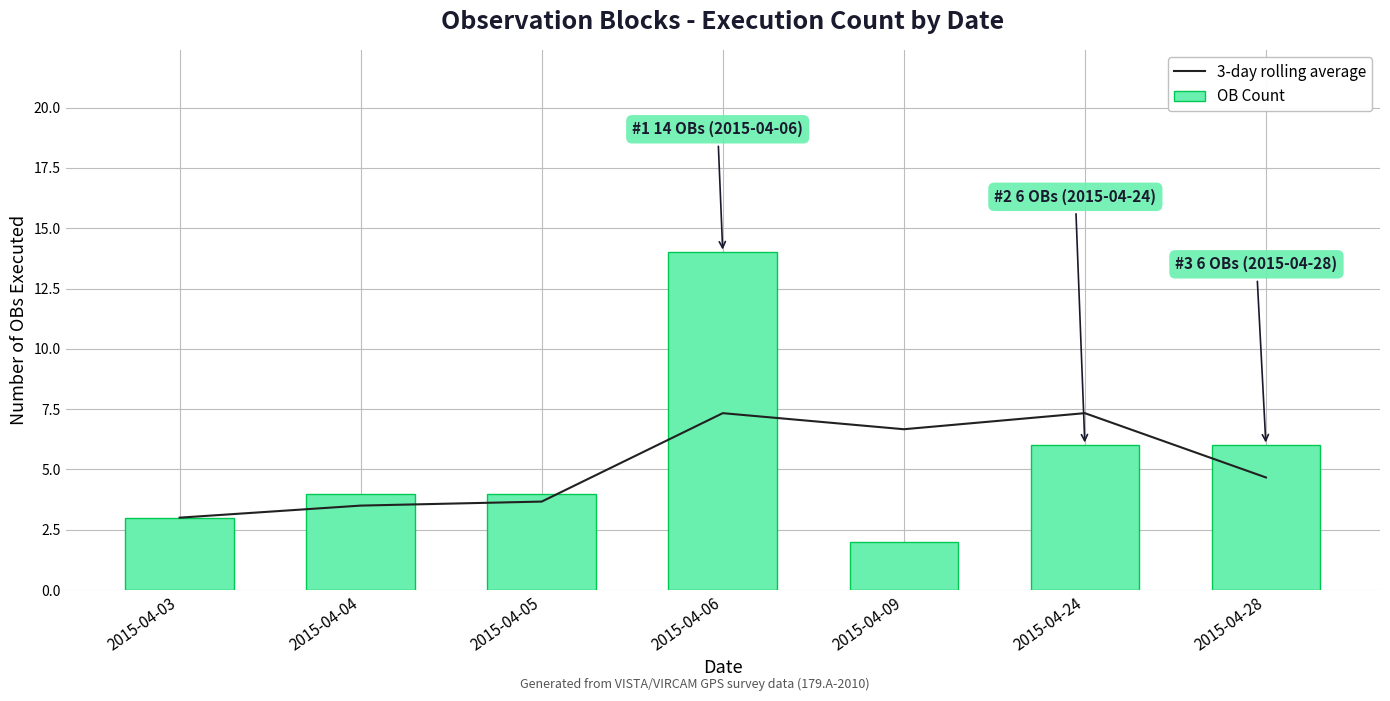

Rank the series by their maximum value, from lowest to highest.

3-day rolling average, OB Count